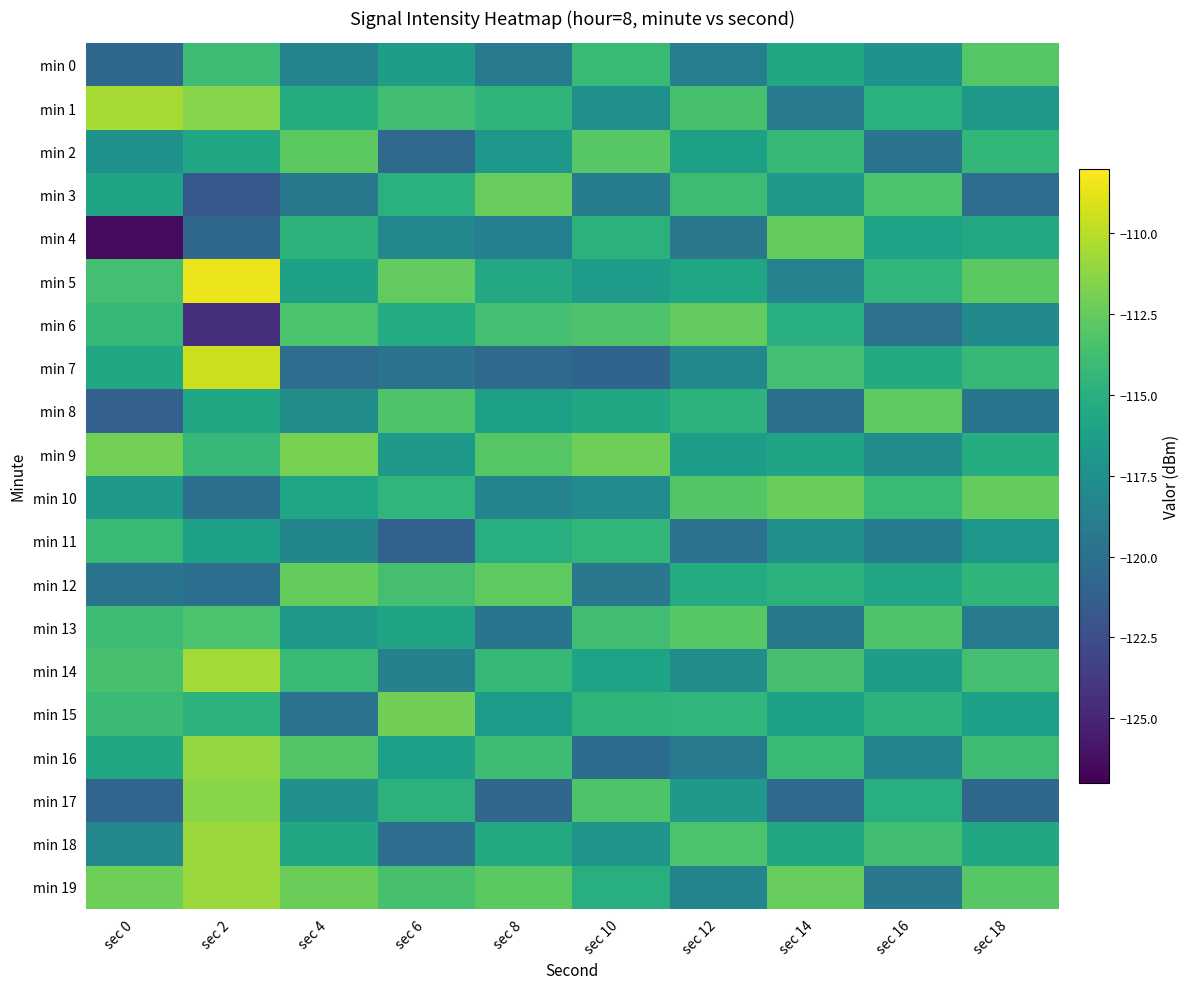

What is the greatest value displayed?

-108.6